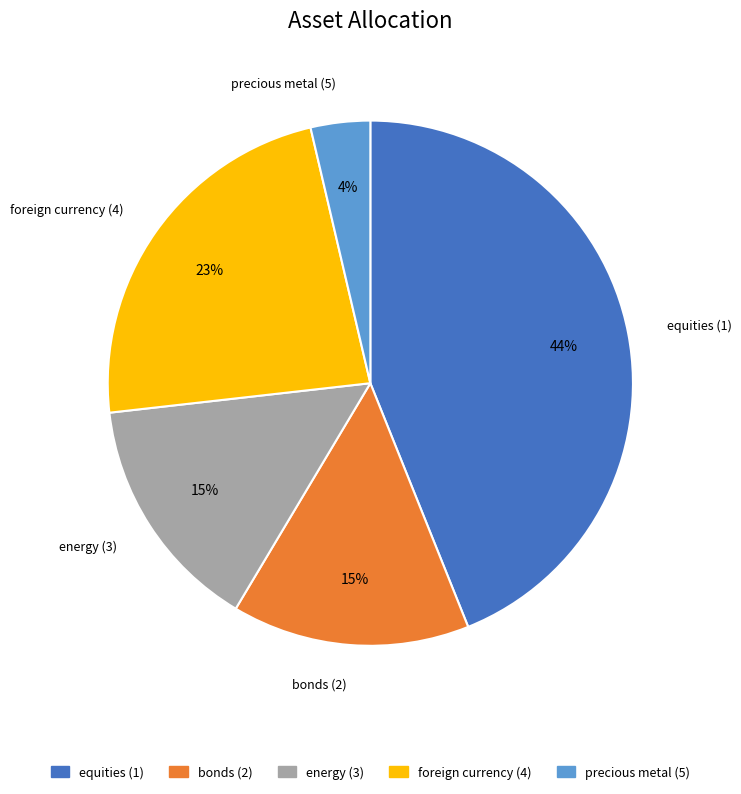

True or false: bonds (2) accounts for 15% of the total.

True